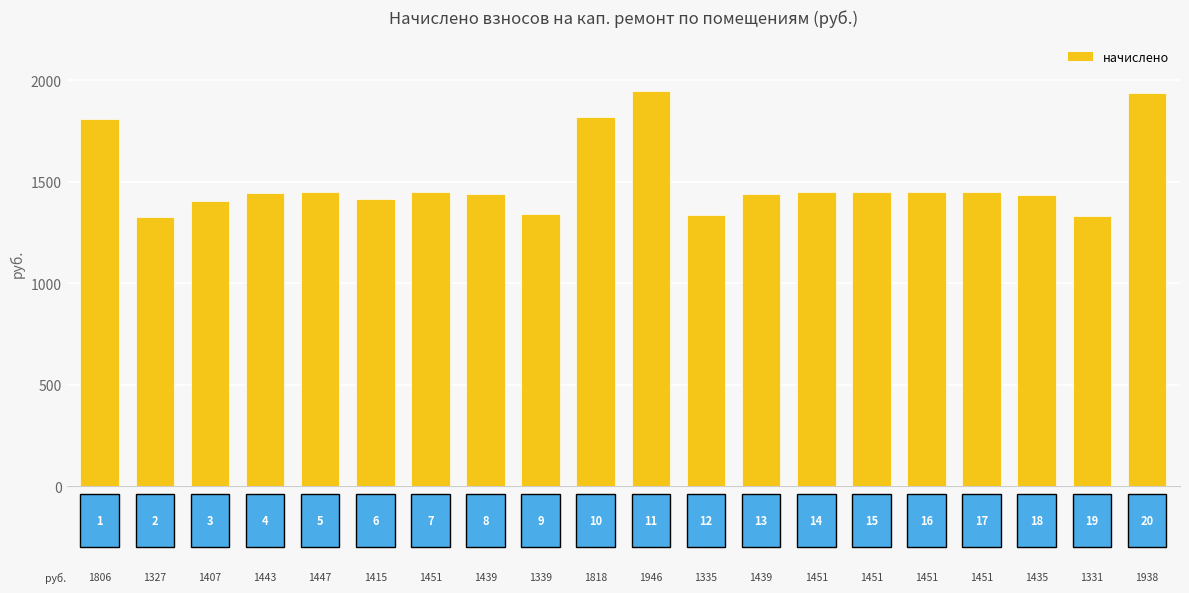

What is the difference between the second highest and minimum values?

611.4